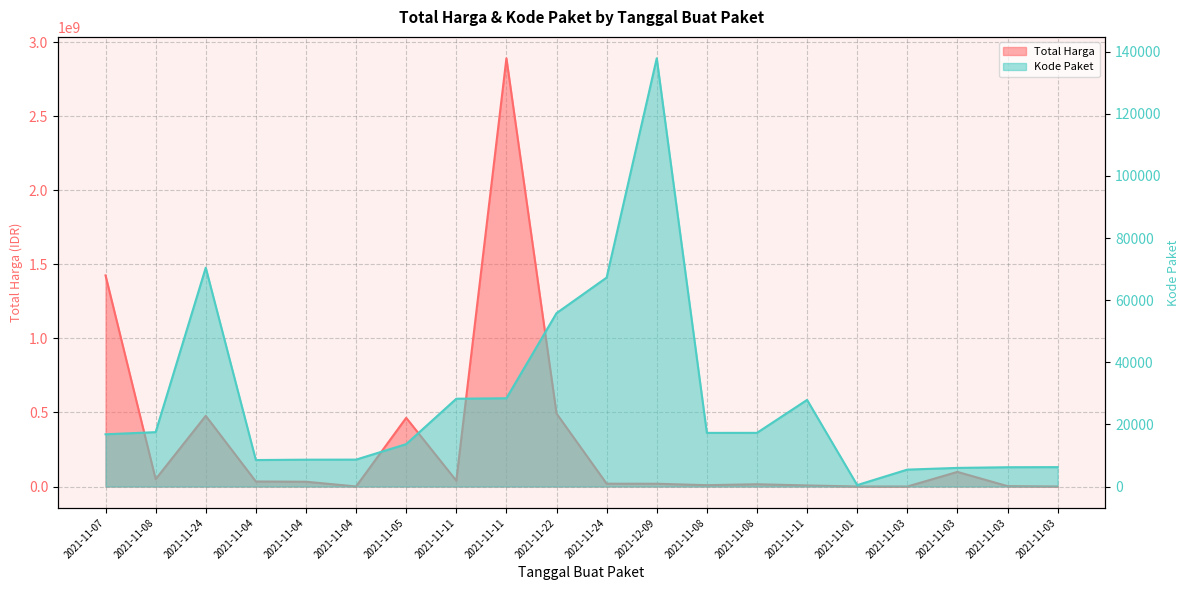

What is the total value across all series at 2021-11-08?

49747549